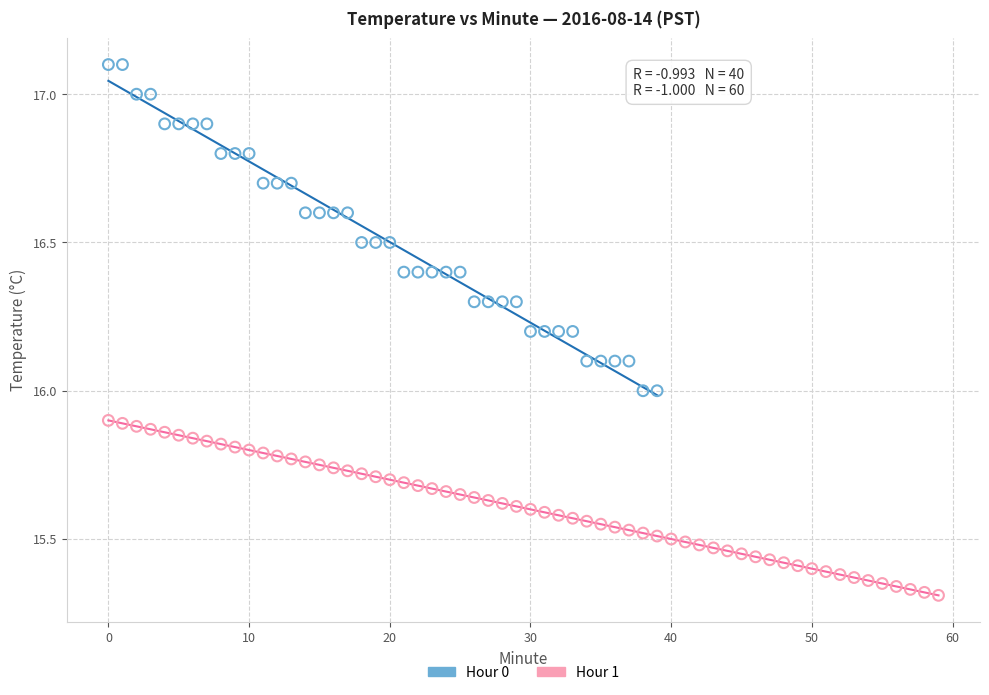

Which series has the widest spread of Y values?

Hour 0